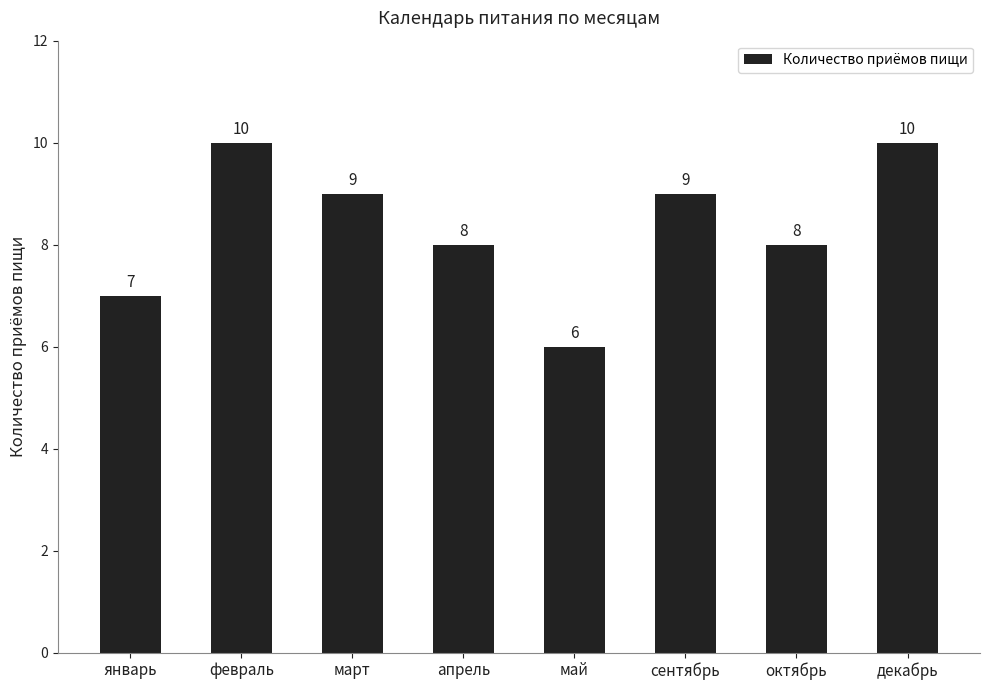

Count the values in the range 8 to 10.

6